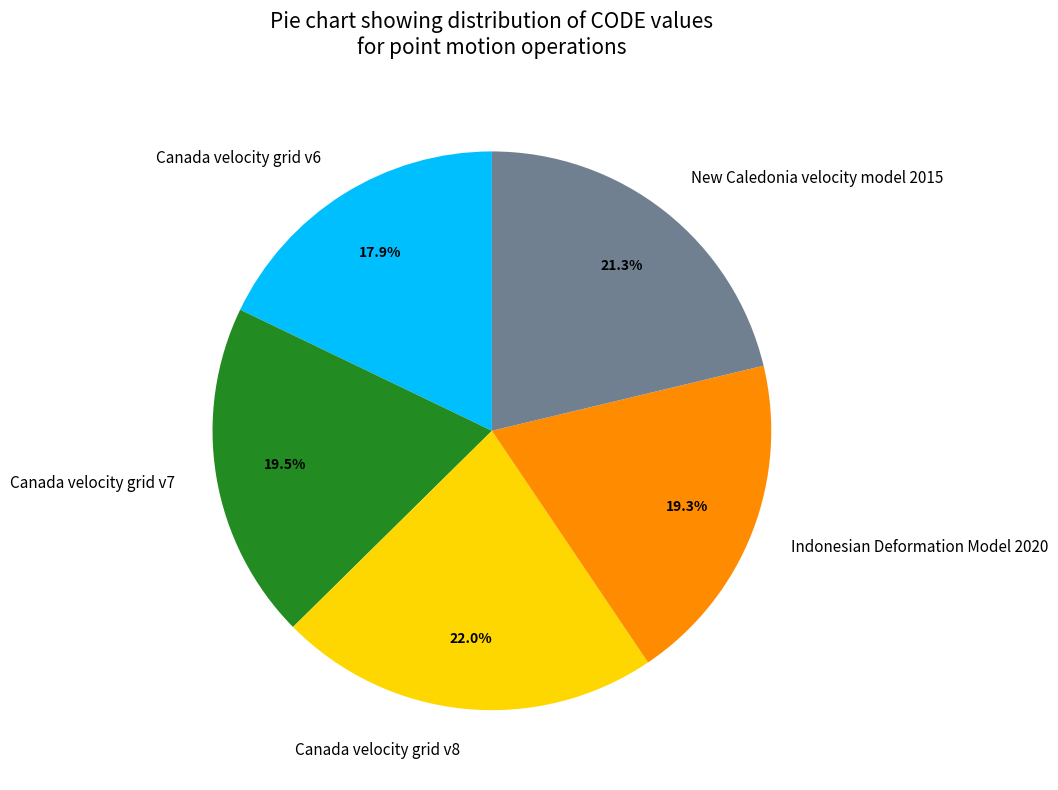

Is there any slice that represents more than half of the pie?

No